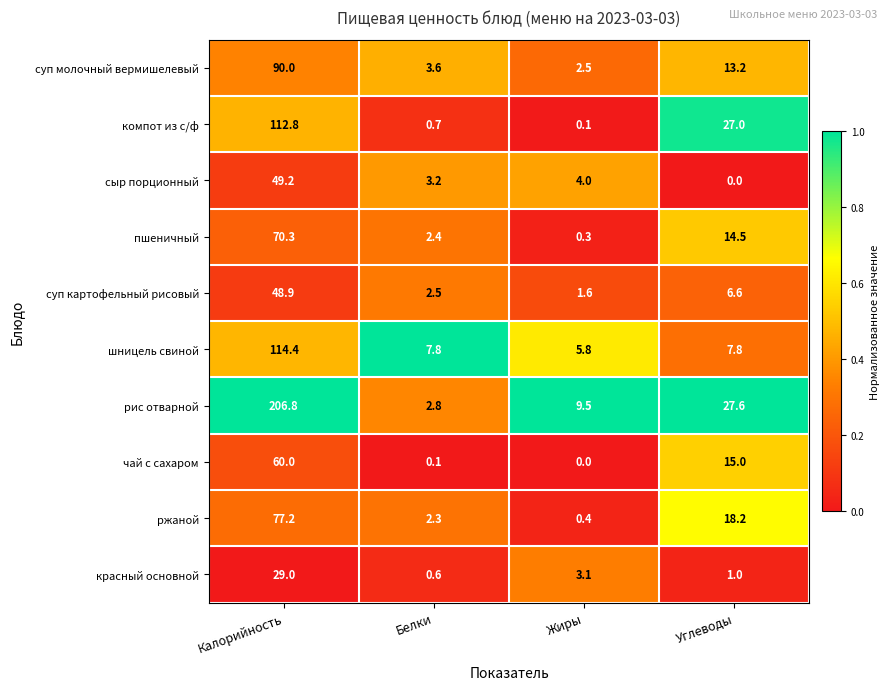

Rank the series by their maximum value, from lowest to highest.

красный основной, суп картофельный рисовый, сыр порционный, чай с сахаром, пшеничный, ржаной, суп молочный вермишелевый, компот из с/ф, шницель свиной, рис отварной